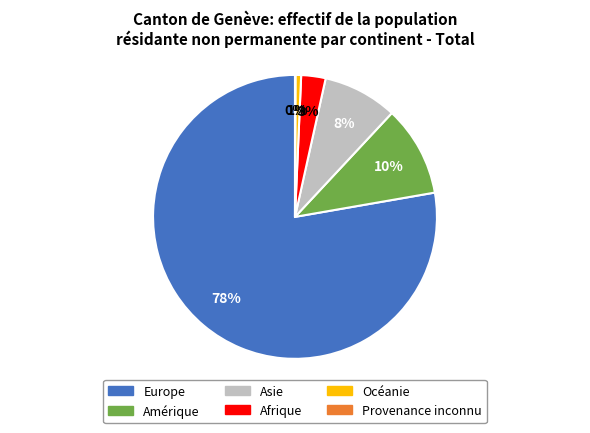

Is the sum of Amérique and Océanie greater than half?

No